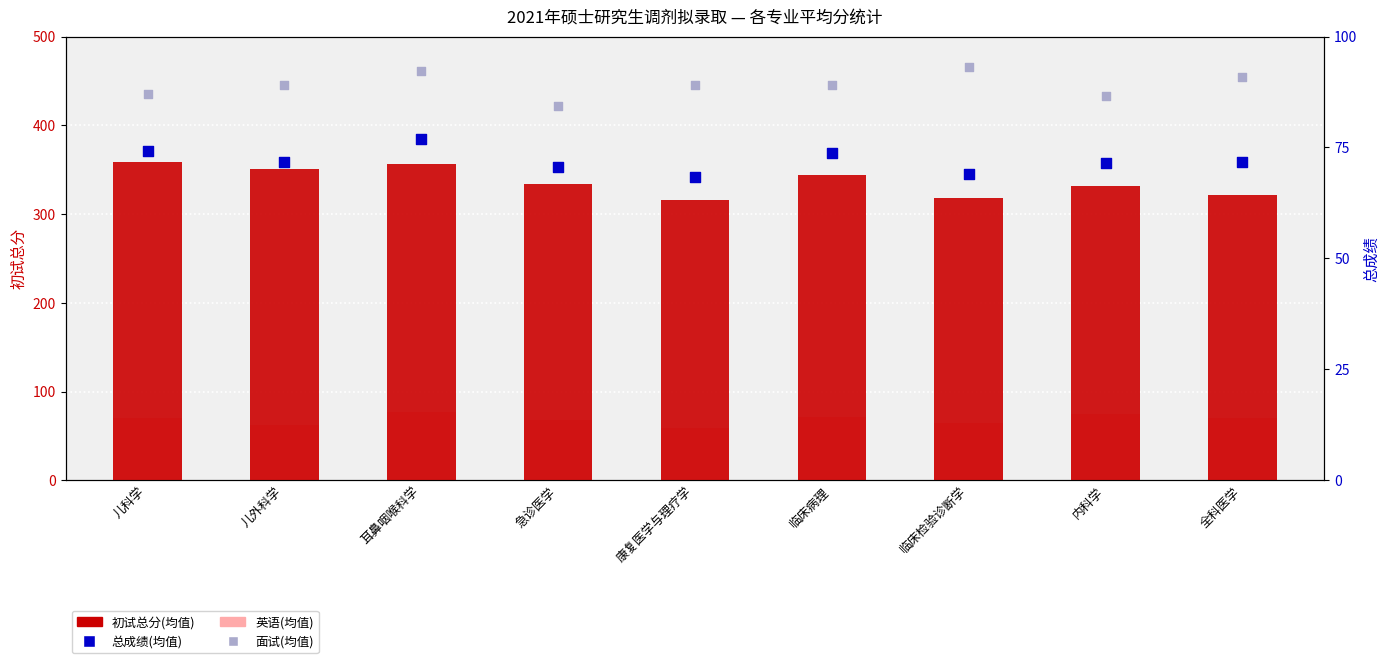

Which series contains the highest Y value?

初试总分(均值)